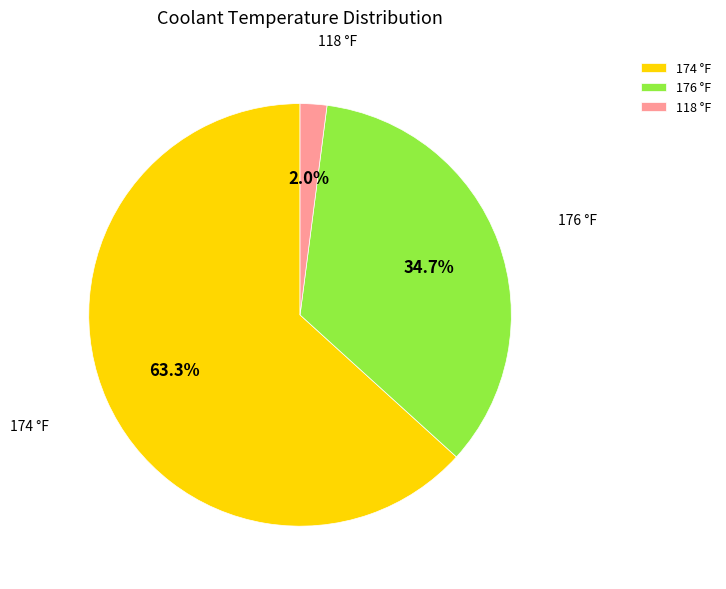

Does any single category account for the majority?

Yes